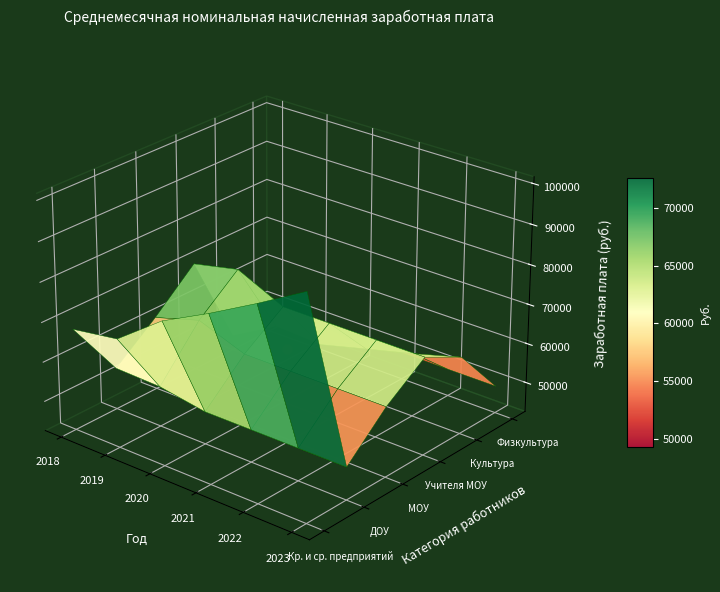

At 2021, list the series in order from largest to smallest.

крупных и средних предприятий, учителей муниципальных общеобразовательных, муниципальных общеобразовательных учреждений, муниципальных учреждений культуры, муниципальных дошкольных образовательных, муниципальных учреждений физической культуры